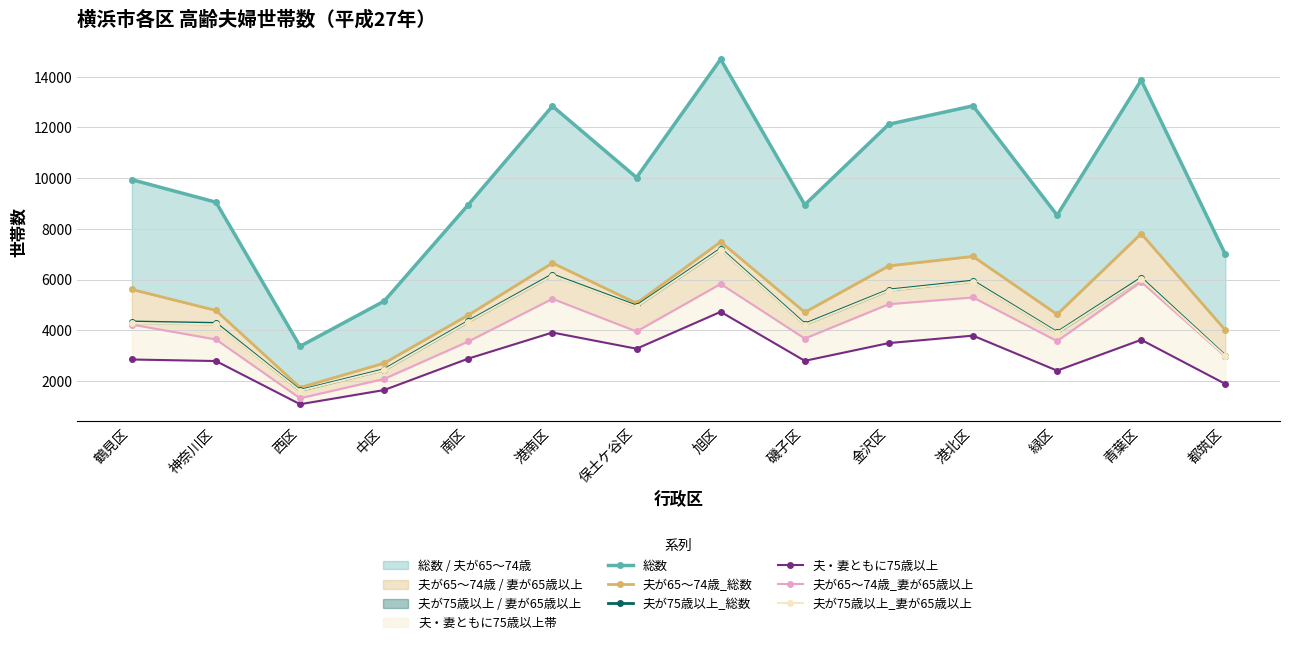

What is the value of the 総数 point at the 12th from the left?

8539